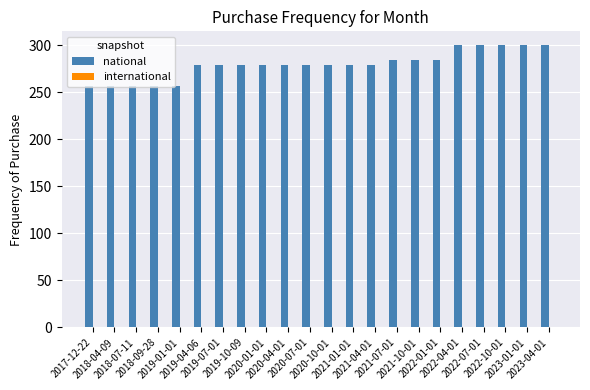

What is the difference between the maximum and second lowest values in the national series?

43